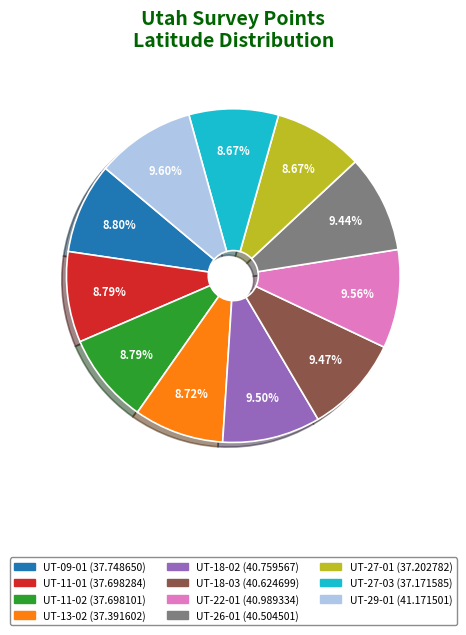

True or false: UT-11-02 accounts for 1% of the total.

False